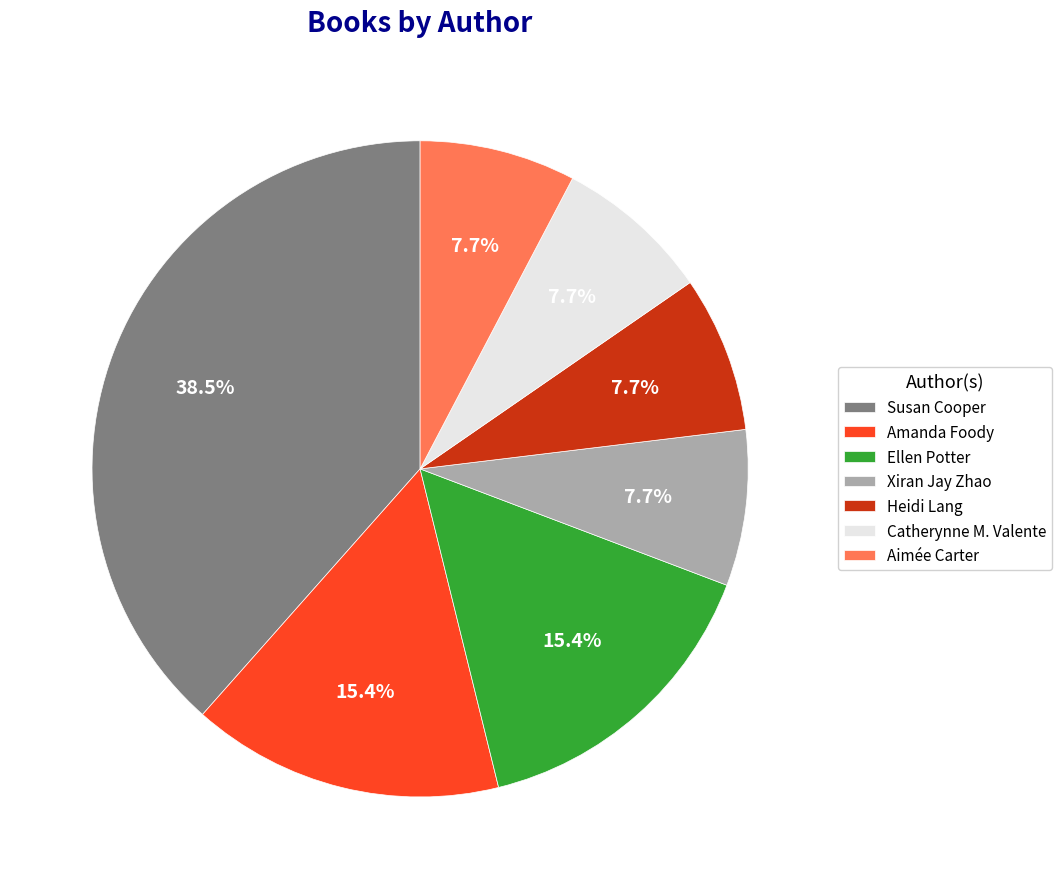

Between Amanda Foody and Aimée Carter, which is larger?

Amanda Foody